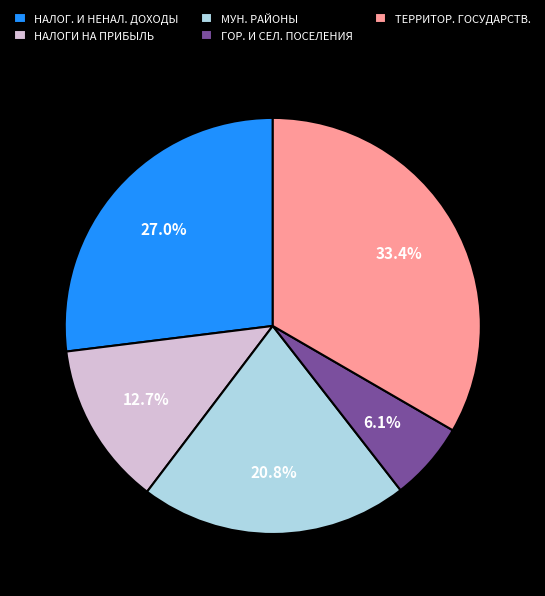

Is the sum of ГОР. И СЕЛ. ПОСЕЛЕНИЯ and НАЛОГ. И НЕНАЛ. ДОХОДЫ greater than half?

No